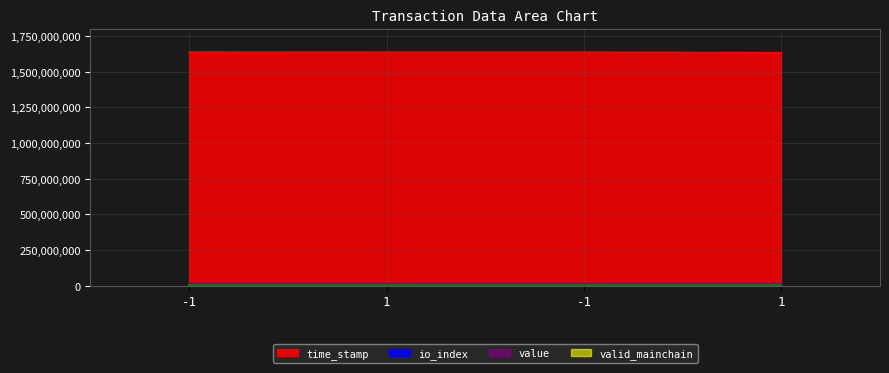

What is the label of the 2nd point from the right?

-1